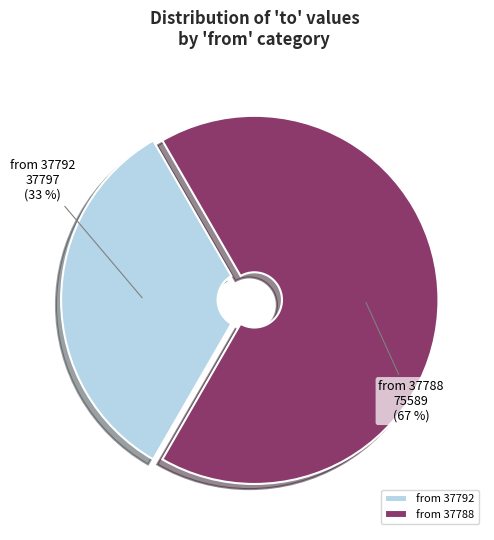

Count the number of slices in the pie.

2